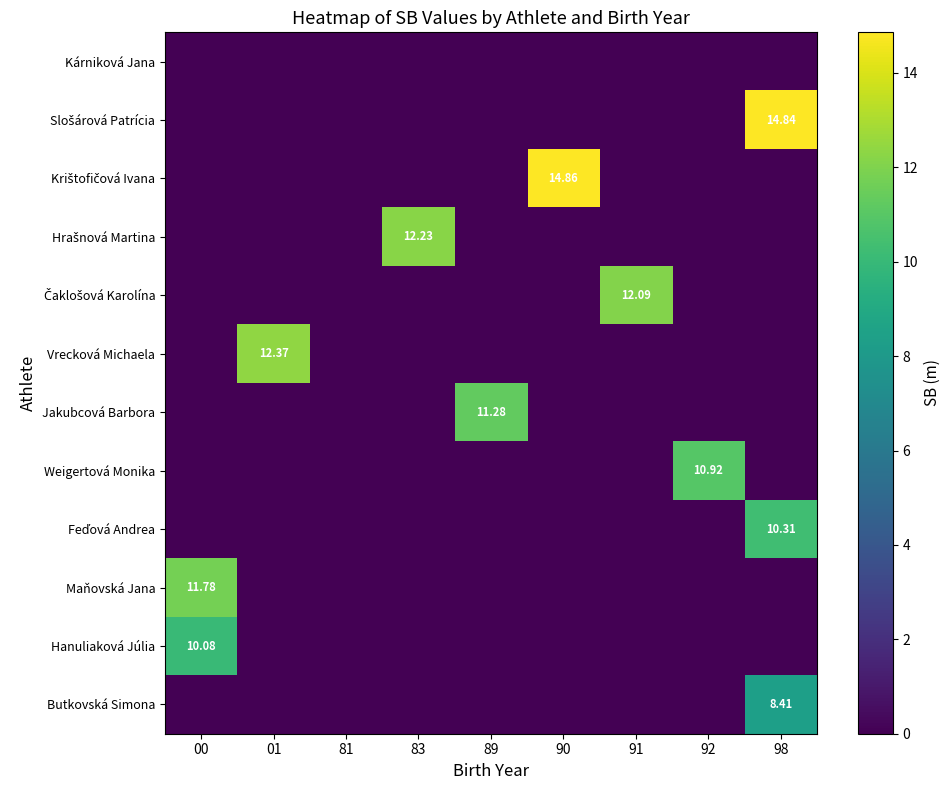

Rank the series by their maximum value, from lowest to highest.

Kárniková Jana, Butkovská Simona, Hanuliaková Júlia, Feďová Andrea, Weigertová Monika, Jakubcová Barbora, Maňovská Jana, Čaklošová Karolína, Hrašnová Martina, Vrecková Michaela, Slošárová Patrícia, Krištofičová Ivana